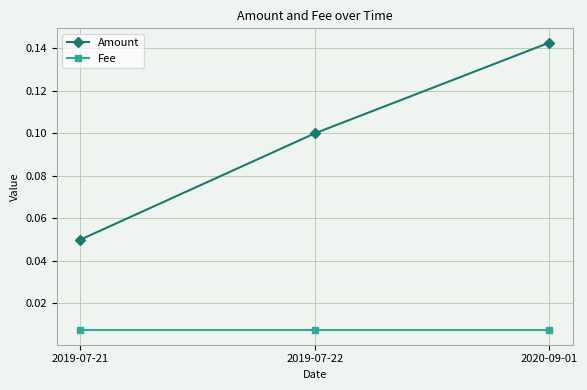

What is the sum of all Amount values?

0.3